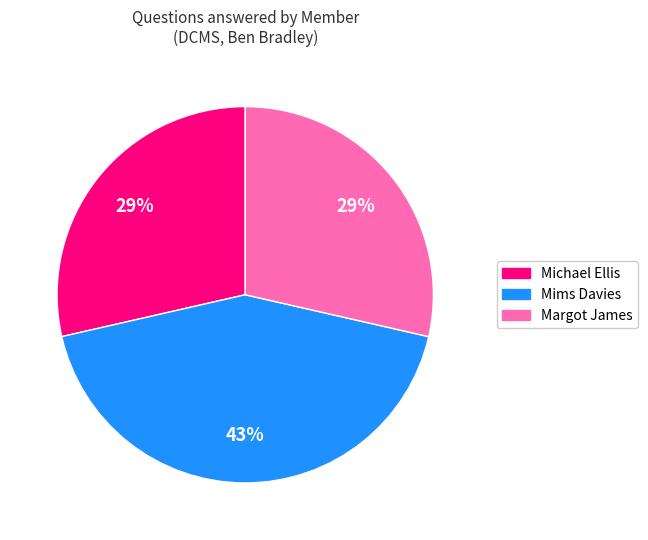

Is there any slice that represents more than half of the pie?

No